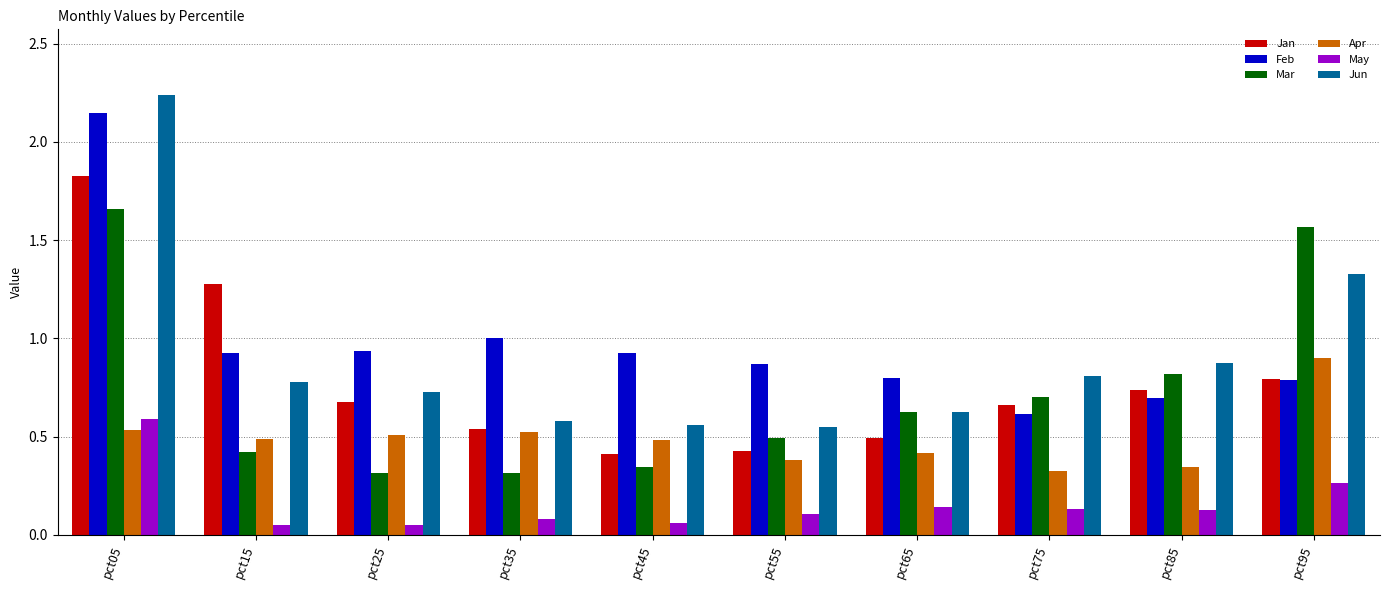

What is the difference between the second highest and second lowest values in the Jan series?

0.8